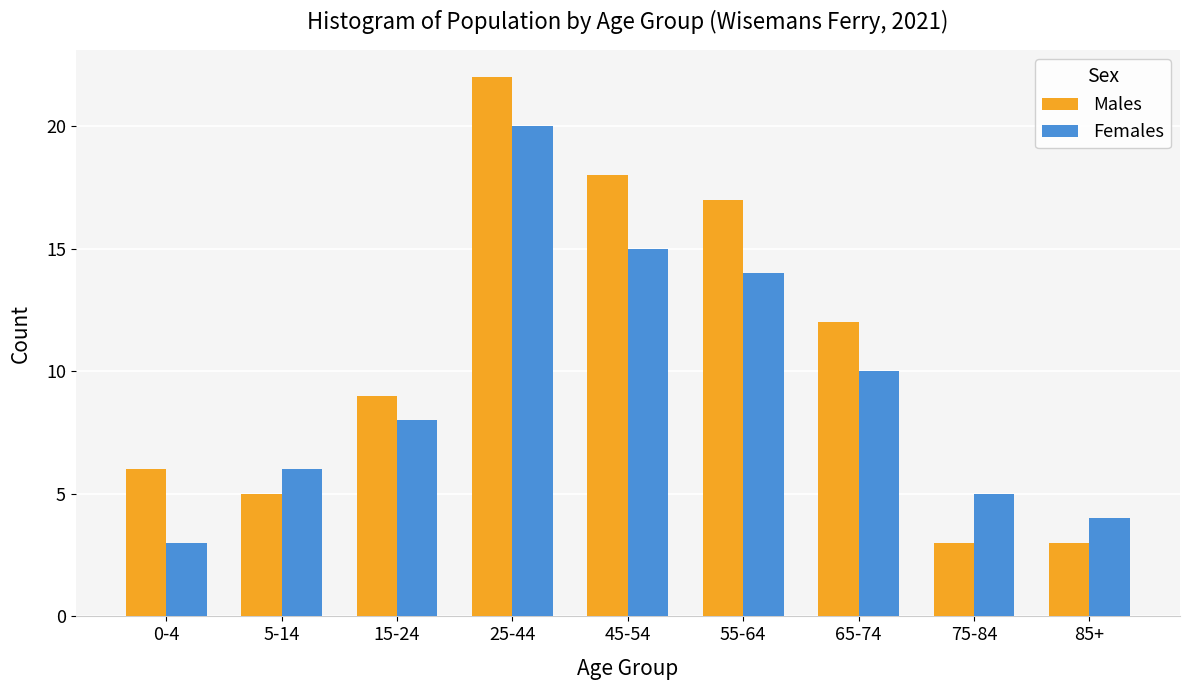

Reading left to right, list all the values displayed in this chart.

Males: 6	5	9	22	18	17	12	3	3
Females: 3	6	8	20	15	14	10	5	4